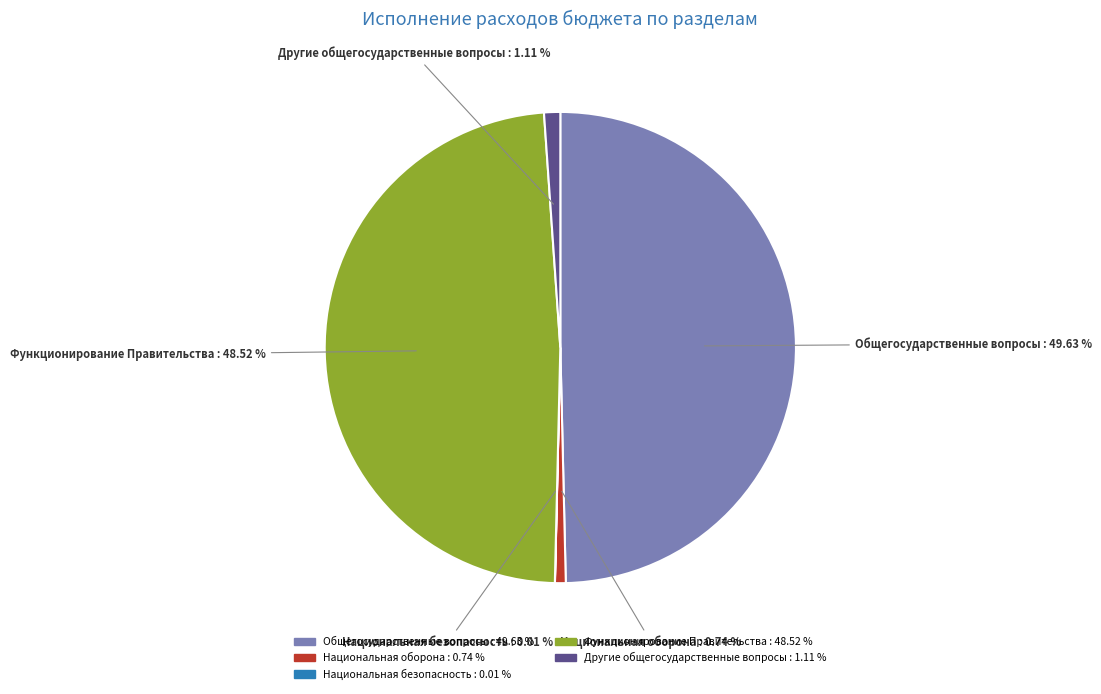

Which slice is the largest?

Общегосударственные вопросы